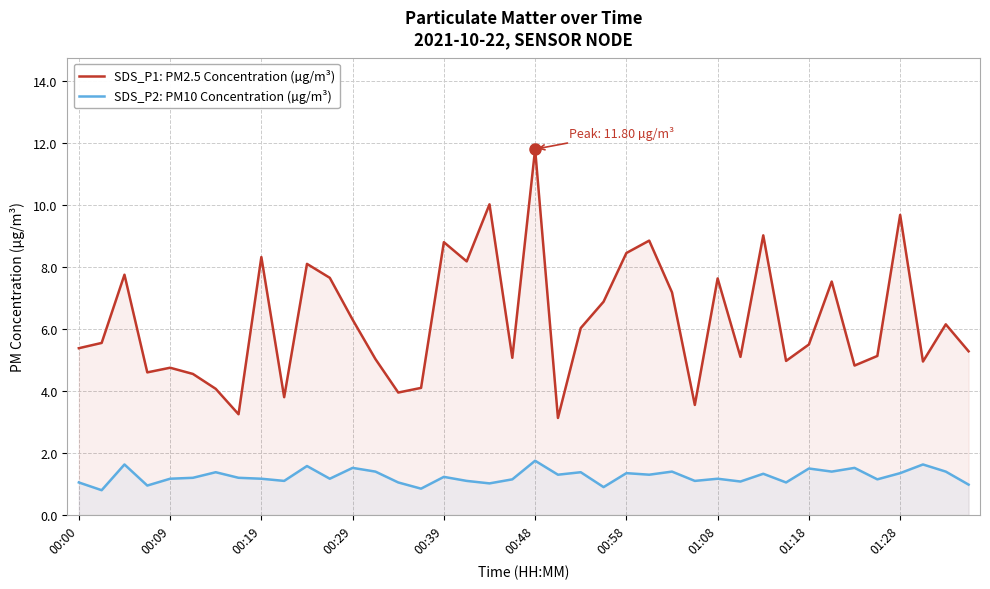

Count the number of categories in the chart.

40